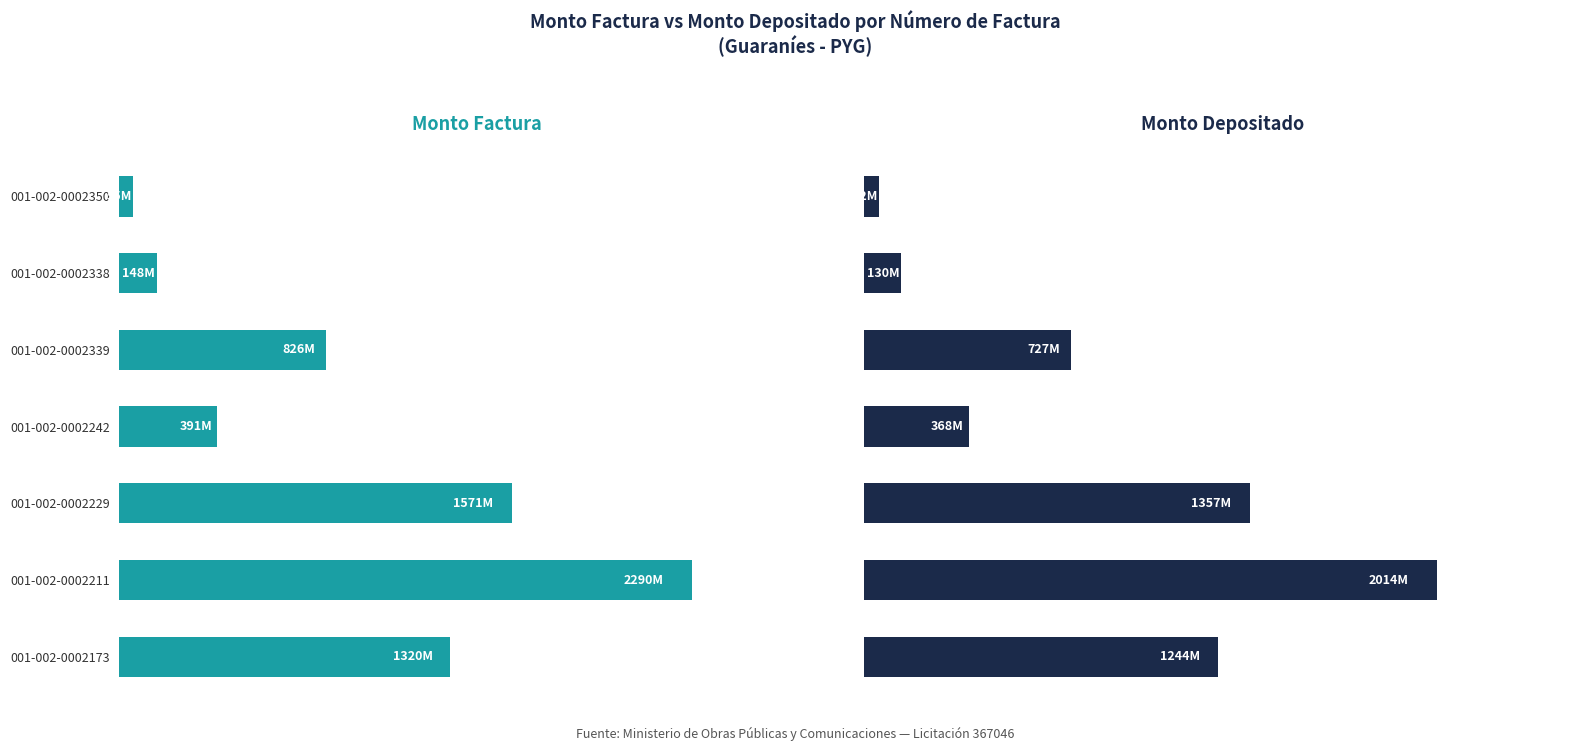

How many groups of bars are there?

7